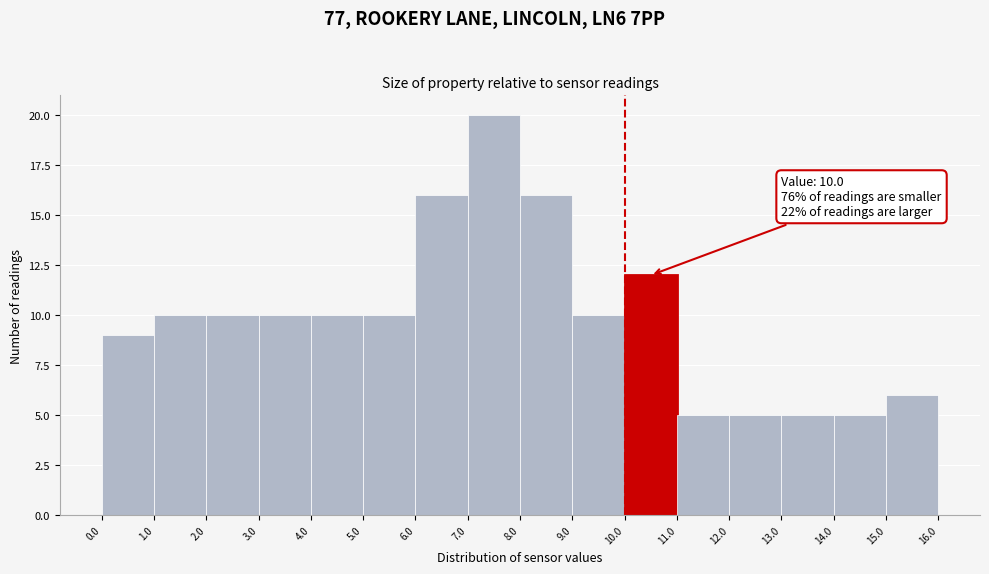

Over which range of the x-axis is the bar tallest?

7.0 to 8.0